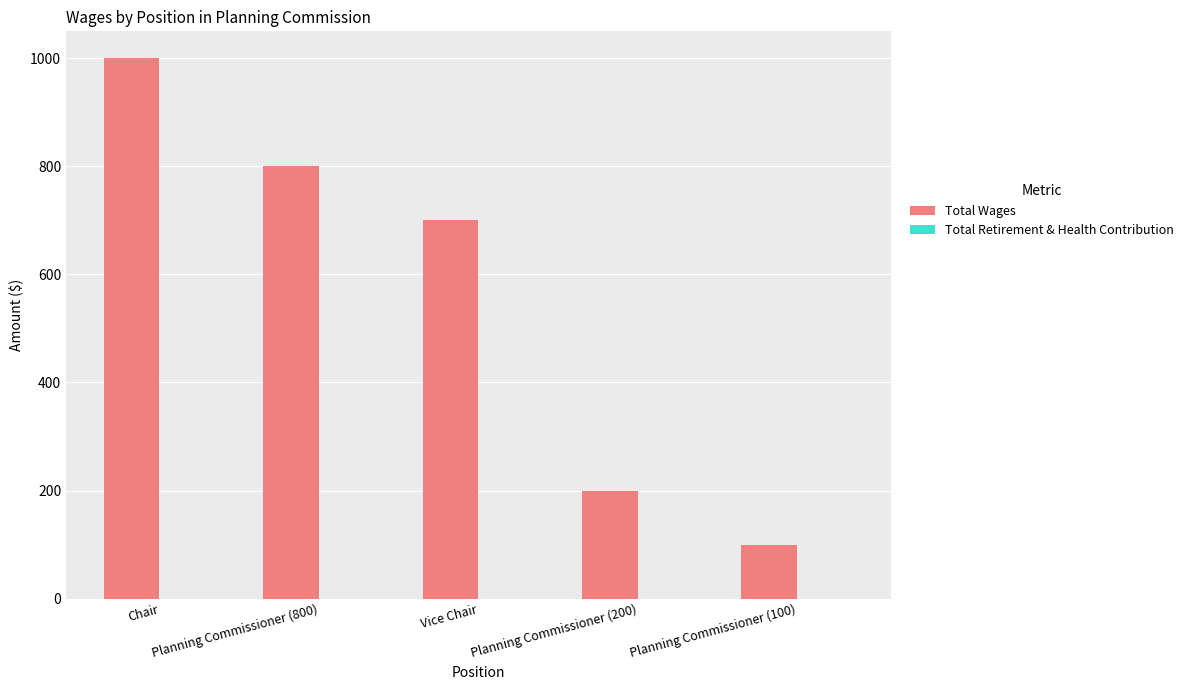

Which label corresponds to the largest value in the chart?

Chair